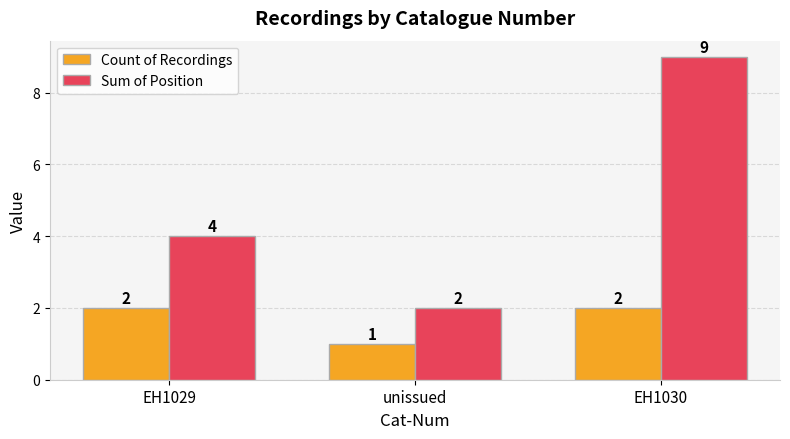

What is the difference between the maximum and minimum values in the Sum of Position series?

7